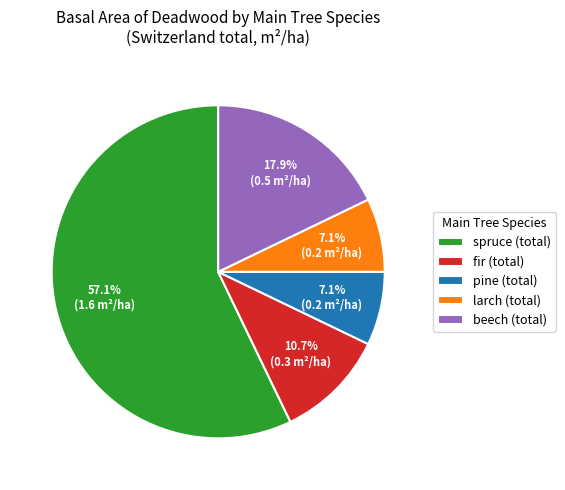

Which category accounts for the majority?

spruce (total)